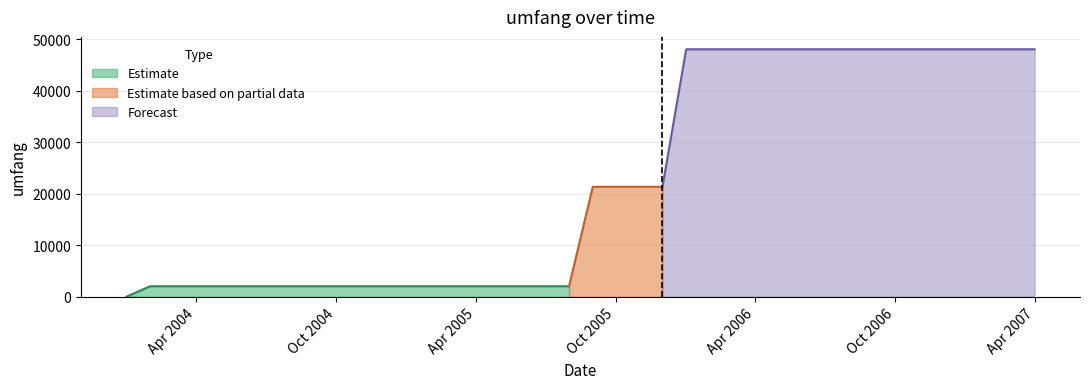

Is it true that Estimate equals 2033.9 at Apr 2004?

True